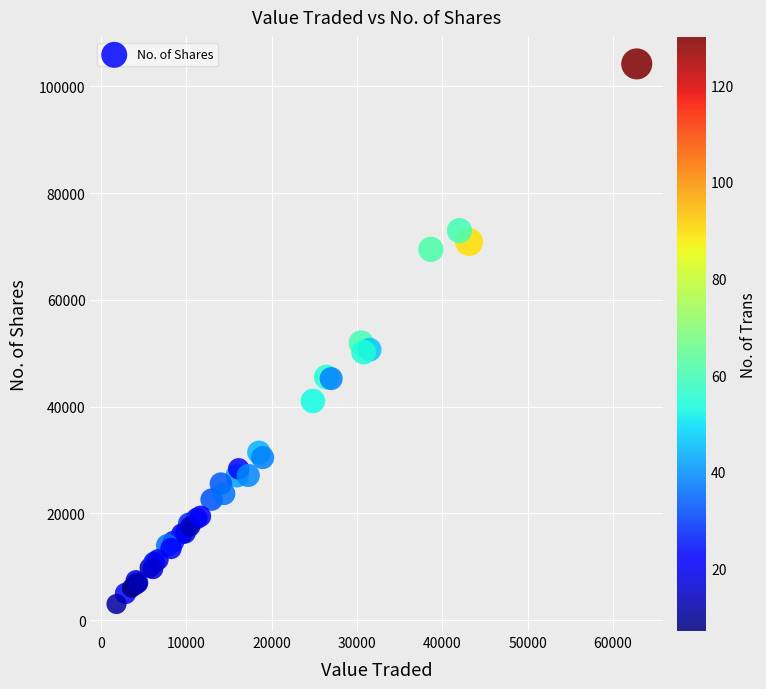

What Y value in the scatter plot is closest to 53620?

51944